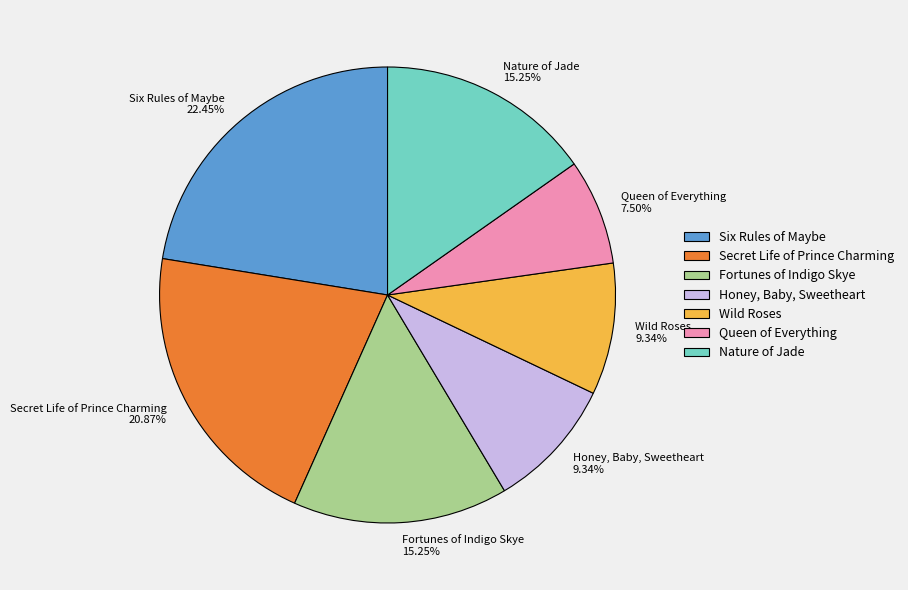

Is the sum of Wild Roses and Nature of Jade greater than half?

No